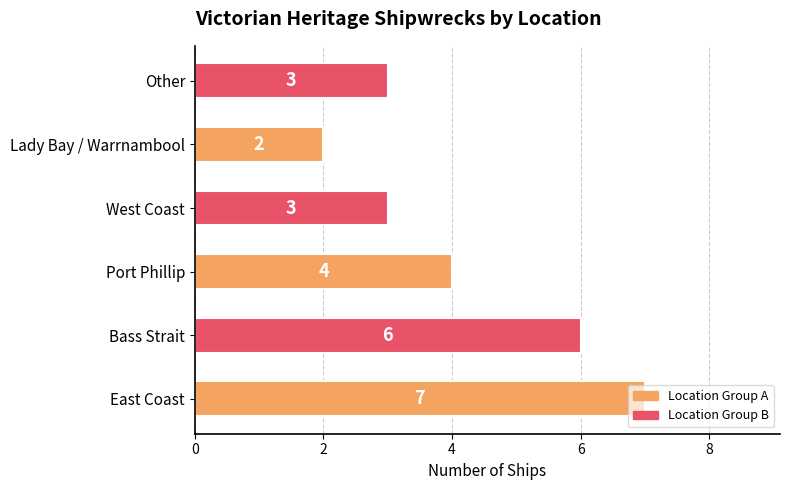

Which label corresponds to the smallest value in the chart?

Lady Bay / Warrnambool